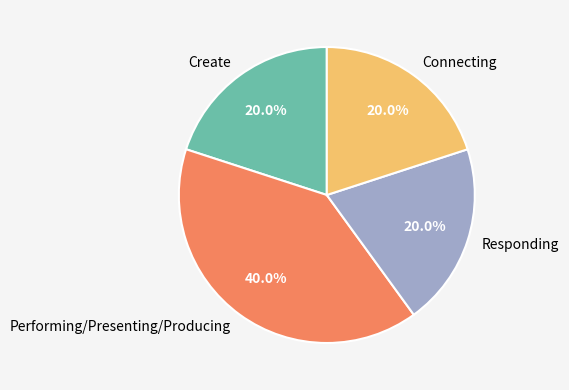

To the nearest percent, what is the average slice percentage?

25%